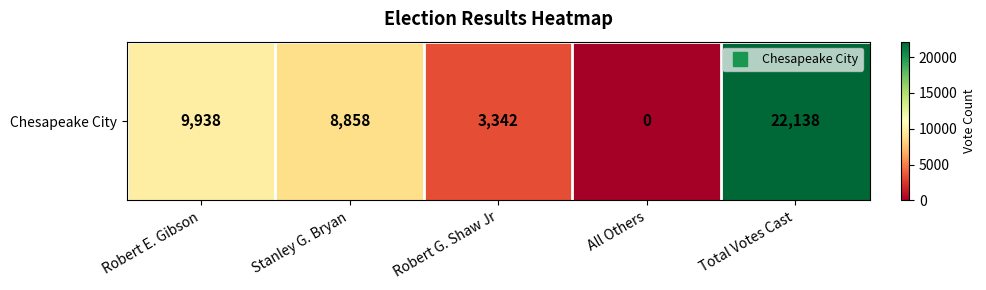

Reading right to left, list all the values displayed in this chart.

Total Votes Cast=22138	All Others=0	Robert G. Shaw Jr=3342	Stanley G. Bryan=8858	Robert E. Gibson=9938